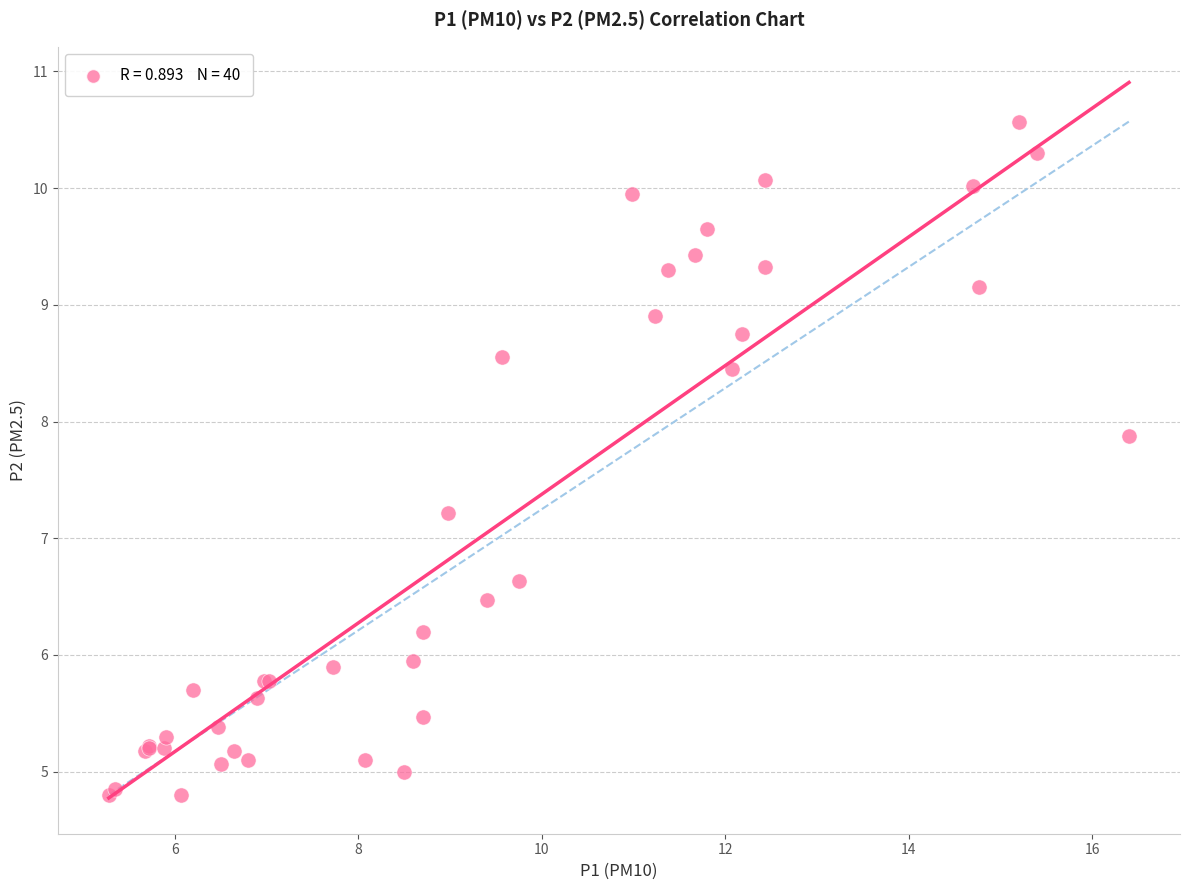

What Y value in the scatter plot is closest to 7?

7.2